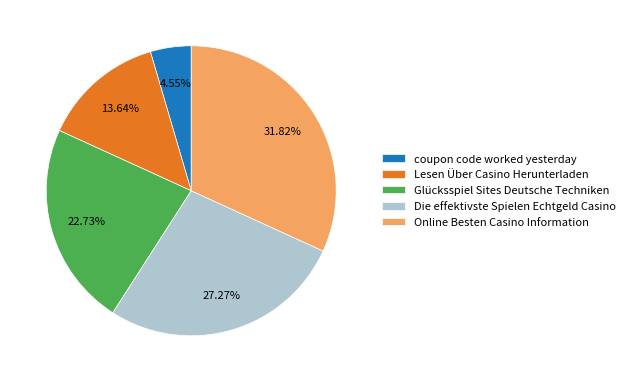

What portion of the pie excludes Online Besten Casino Information?

68.2%